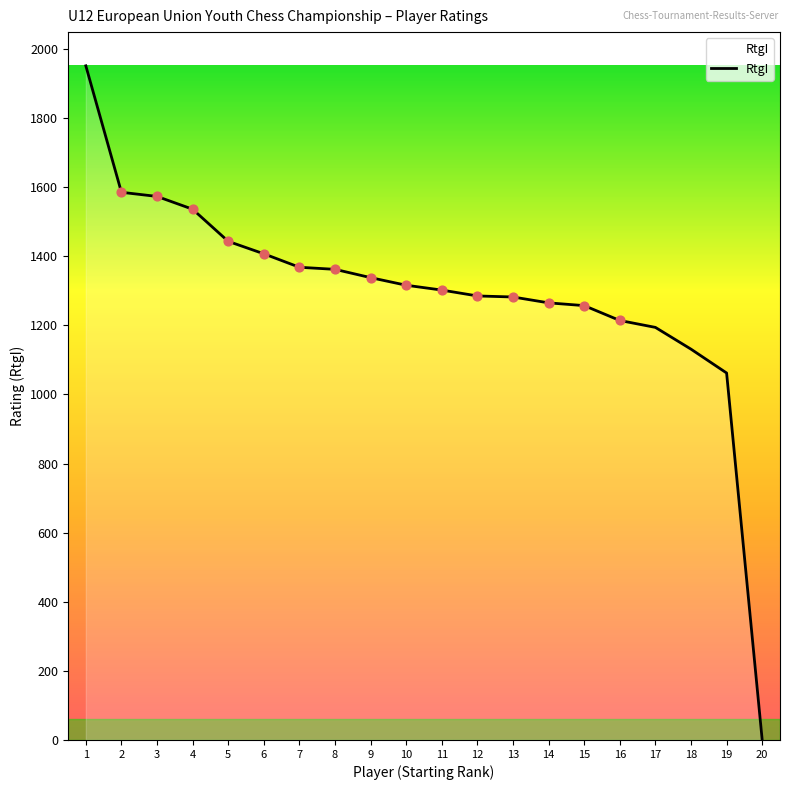

What is the change in value from 8 to 14?

-97